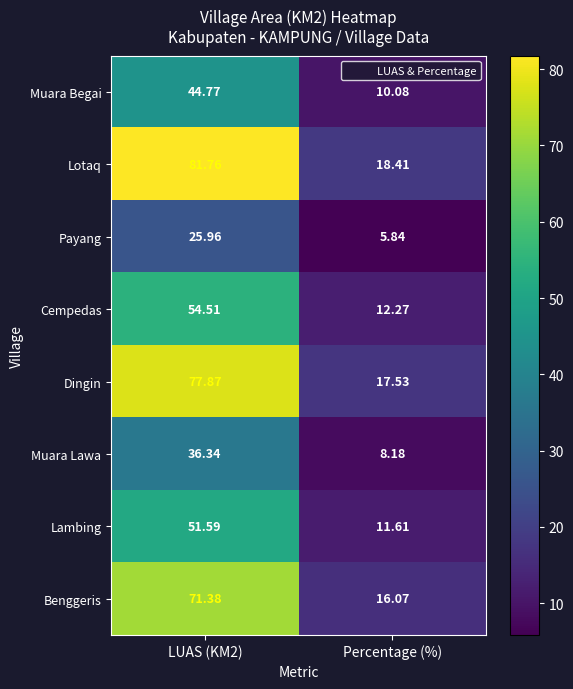

How many categories are shown in the chart?

2